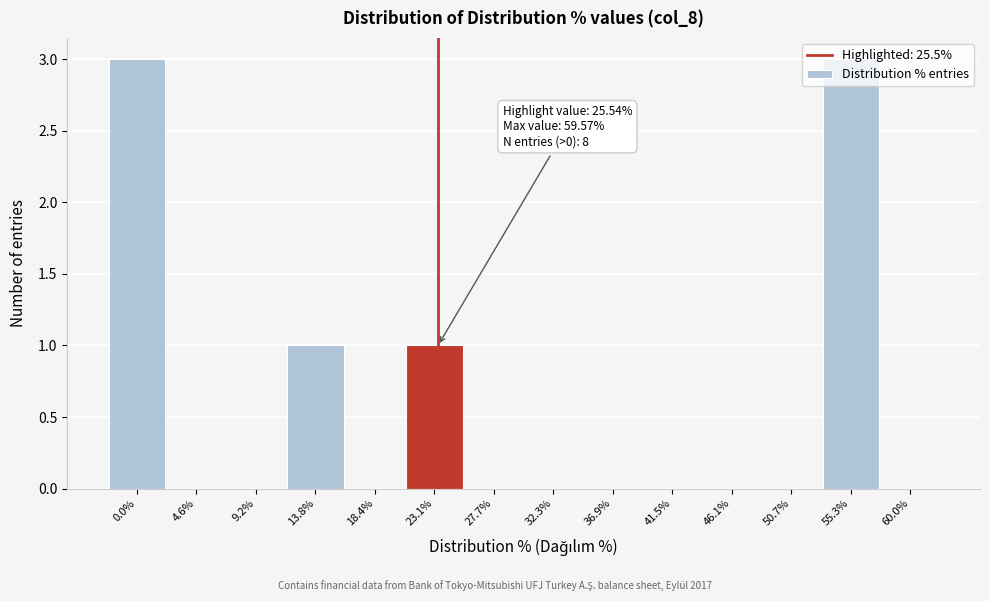

What is the greatest value displayed?

3